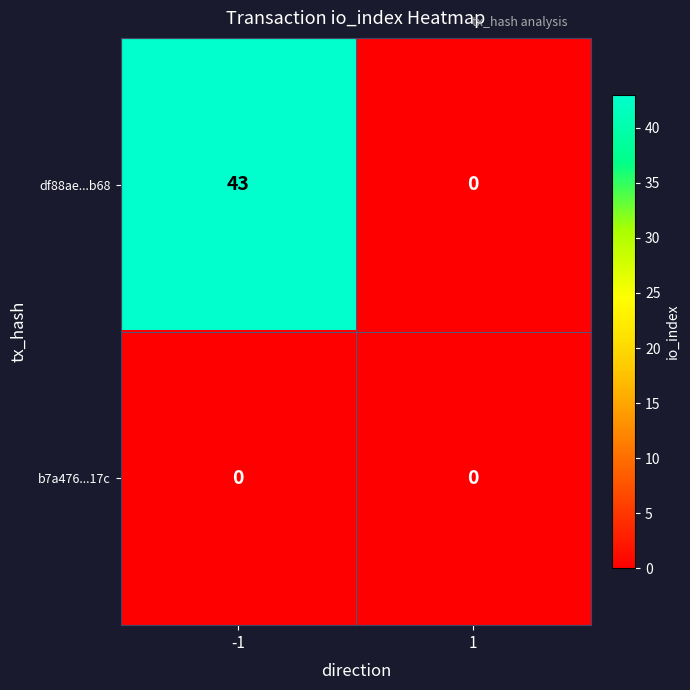

Is it true that df88ae...b68 equals 25 at -1?

False